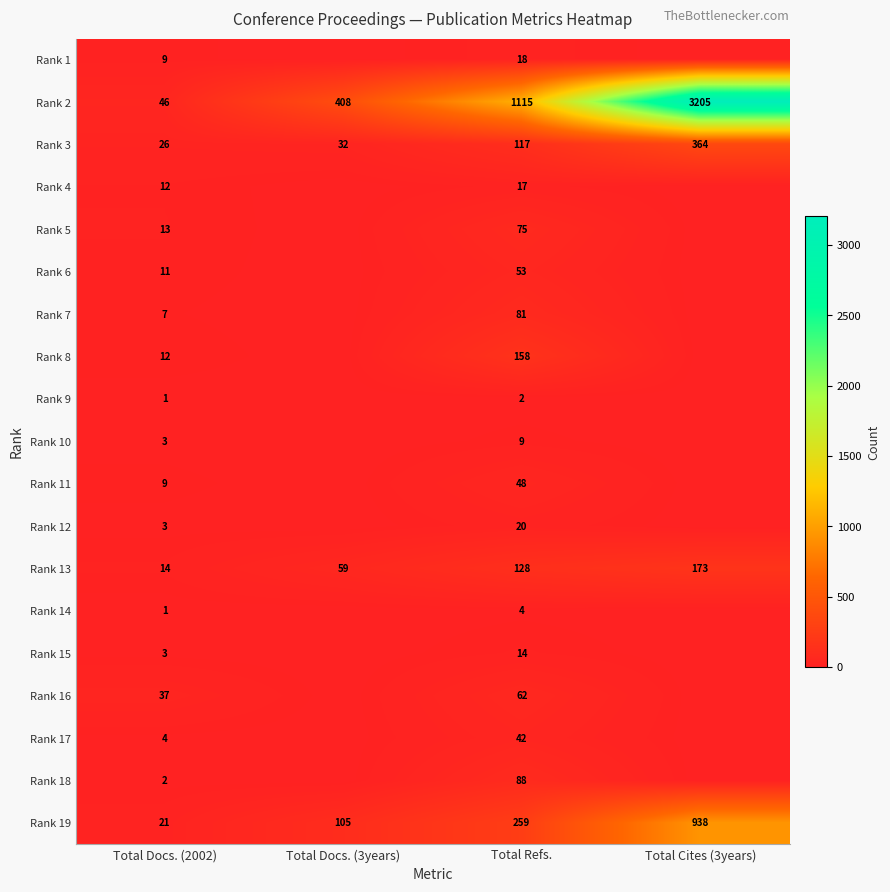

Count the Rank 2 values in the range 408 to 3205.

3